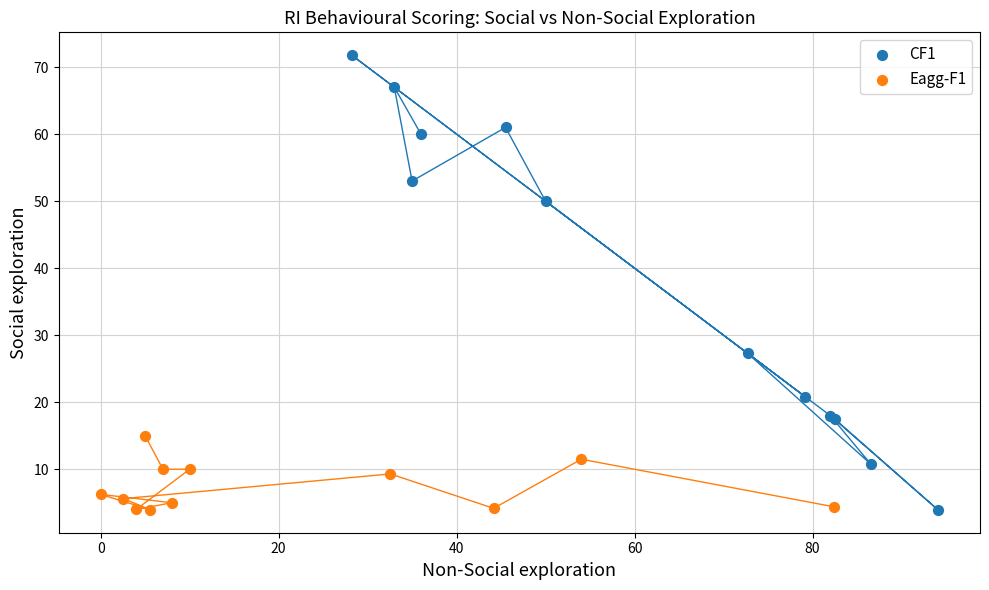

What are all the series names shown in the legend?

CF1, Eagg-F1